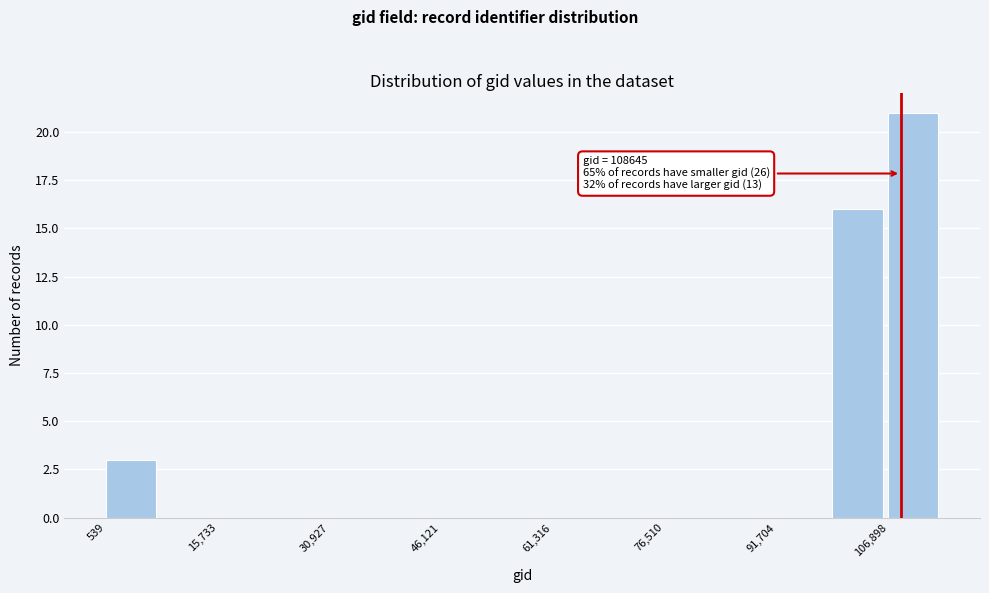

Around what value on the x-axis is the tallest bar? Give the approximate position of its centre, as read against the axis.

110000